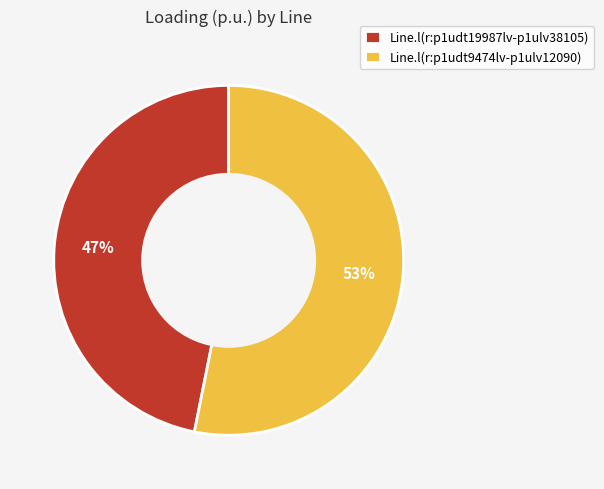

To the nearest percent, what percentage of the pie is Line.l(r:p1udt9474lv-p1ulv12090)?

53%